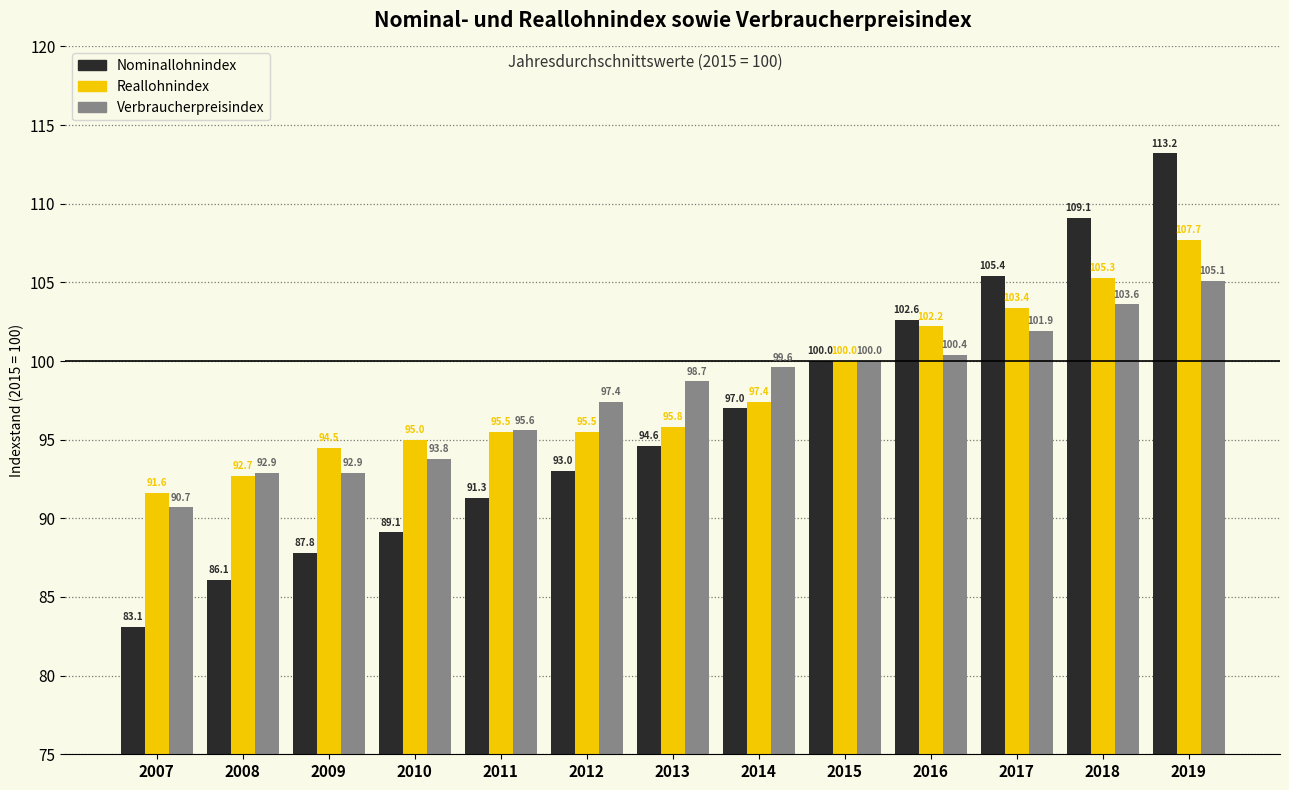

What is the value of the Reallohnindex bar at the 10th from the left?

102.2